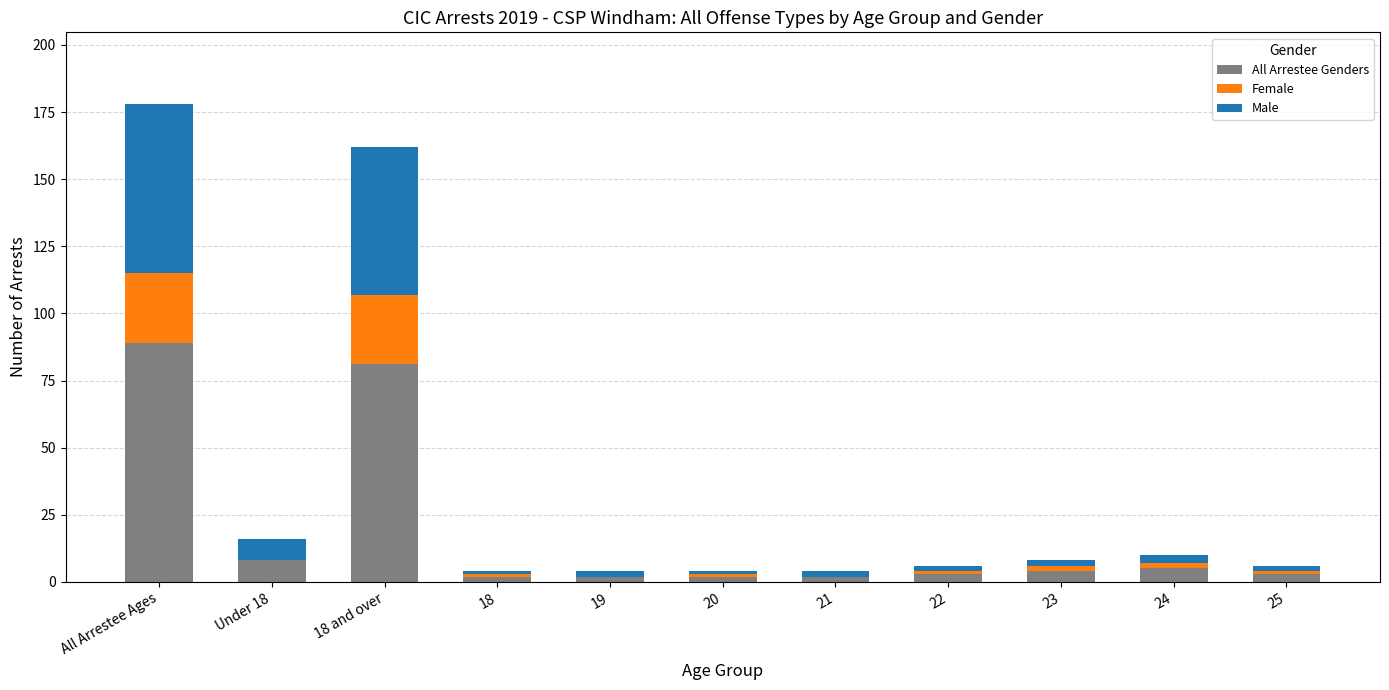

What is the maximum value for All Arrestee Genders?

89